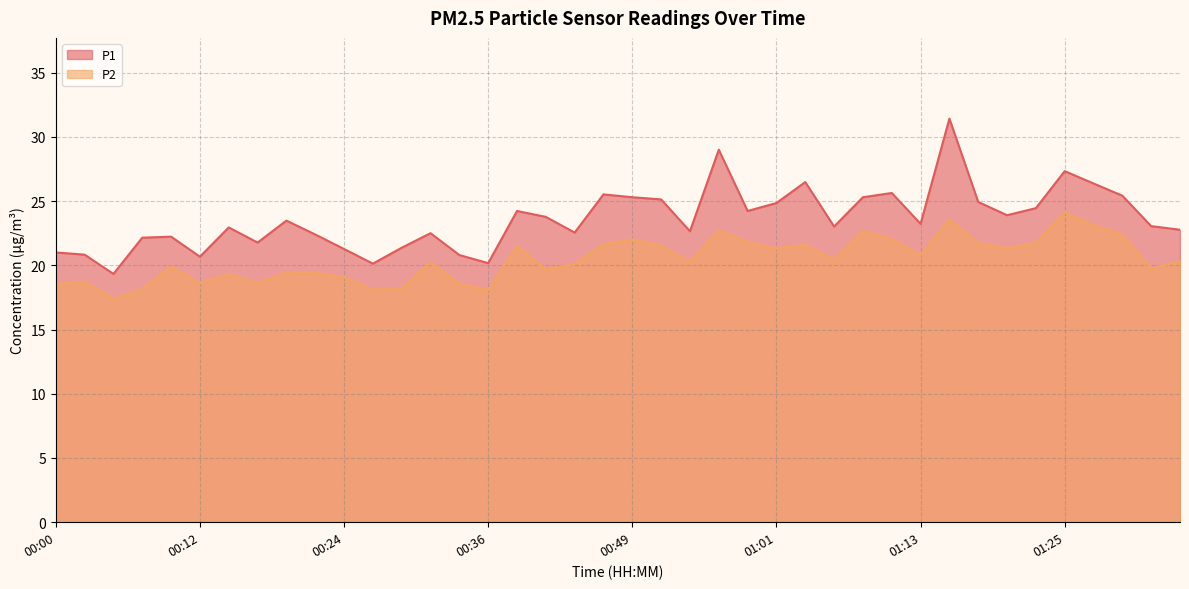

At which label does P1 reach its minimum?

00:05